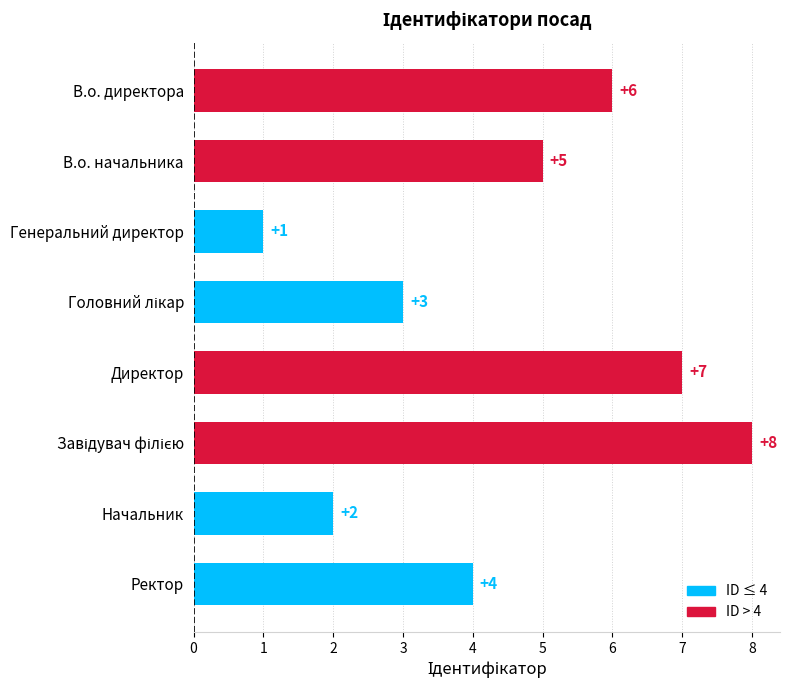

Reading top to bottom, list all the values displayed in this chart.

6	5	1	3	7	8	2	4